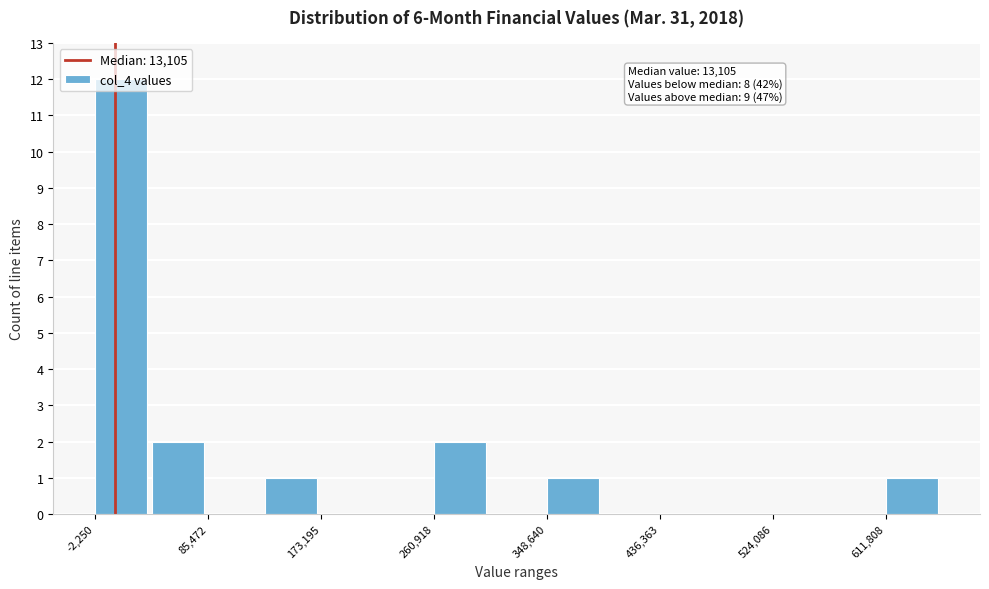

Over which range of the x-axis is the bar tallest?

0 to 40000